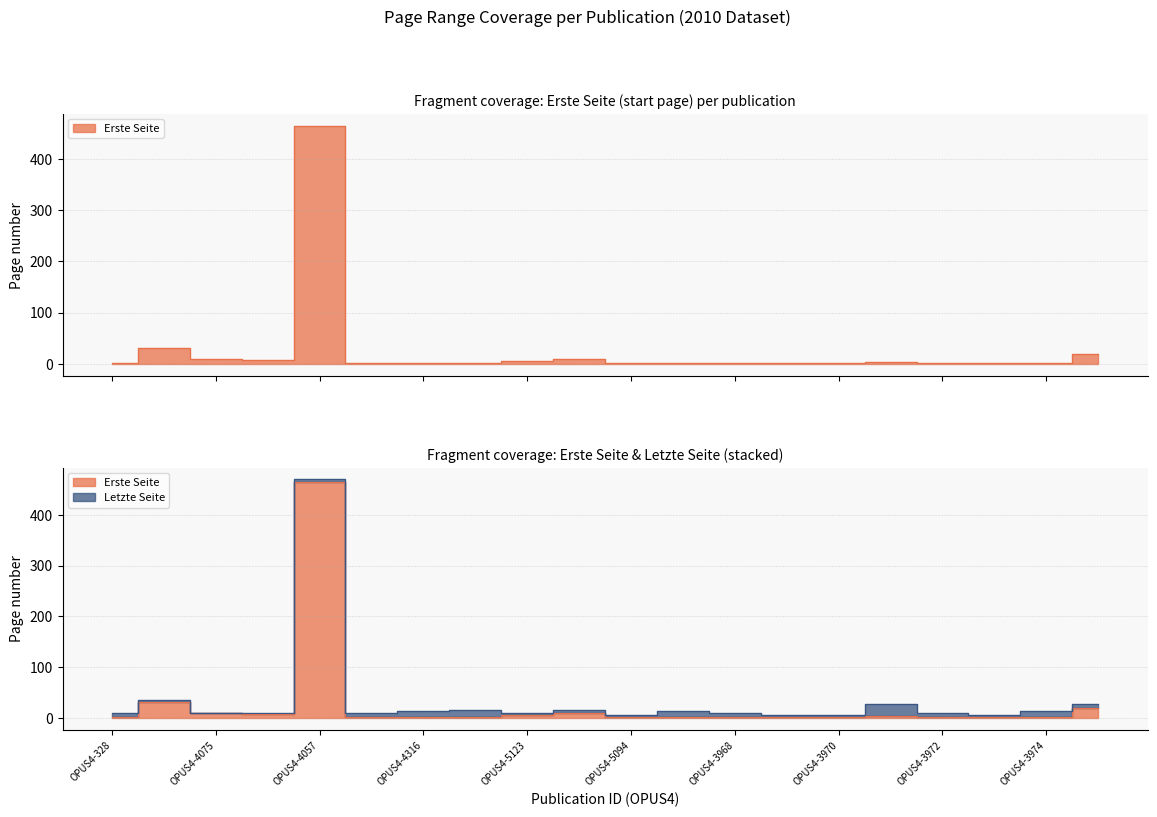

What is the maximum value shown in the chart?

470